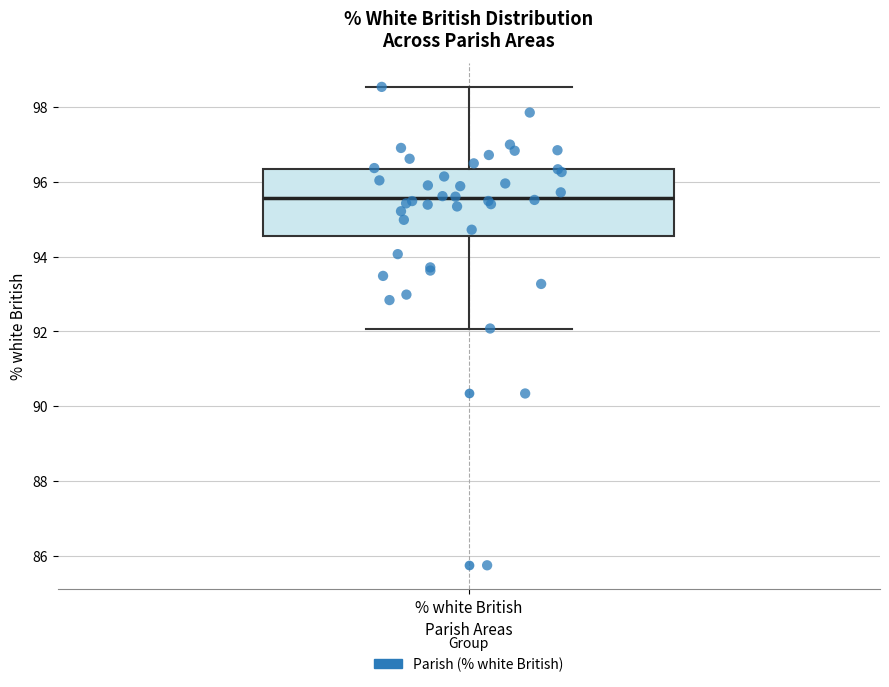

Where is the upper edge of the box for % white British on the y-axis? The values are not printed on the chart, so give them approximately, as read against the axis.

96.4